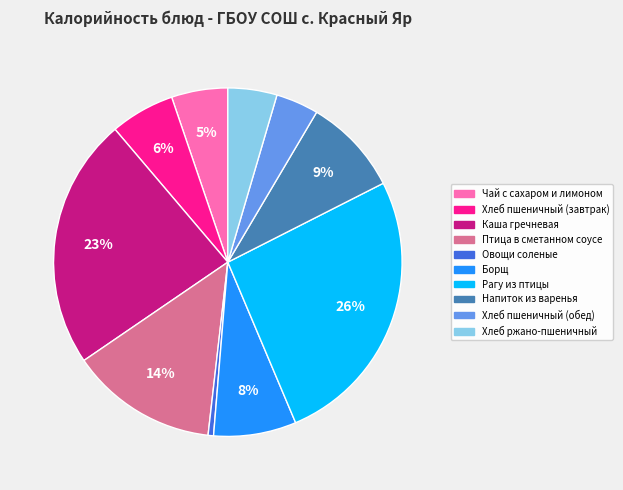

Between Хлеб пшеничный (обед) and Чай с сахаром и лимоном, which is larger?

Чай с сахаром и лимоном